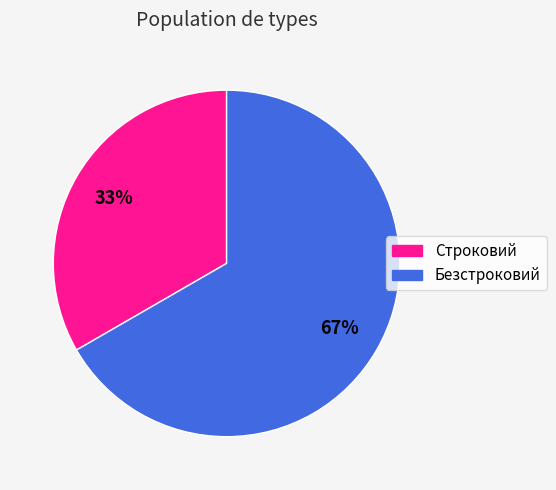

True or false: Безстроковий accounts for 67% of the total.

True